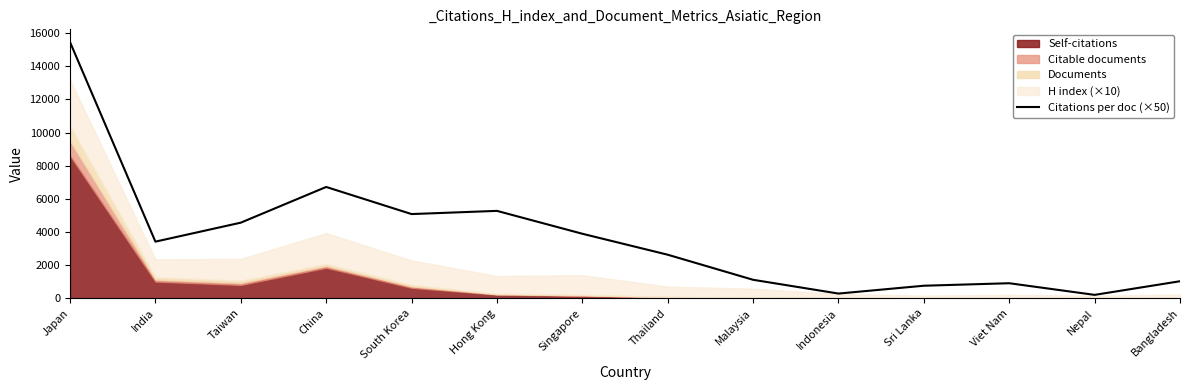

Which category has the highest value in the Citations per doc (×50) series?

Japan